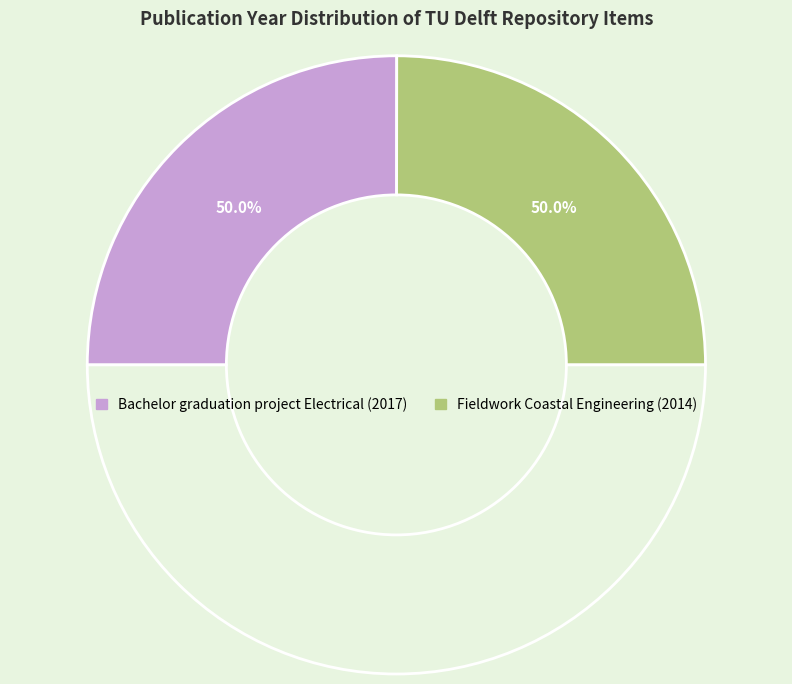

What percentage is the Fieldwork Coastal Engineering (2014) slice, to the nearest percent?

50%